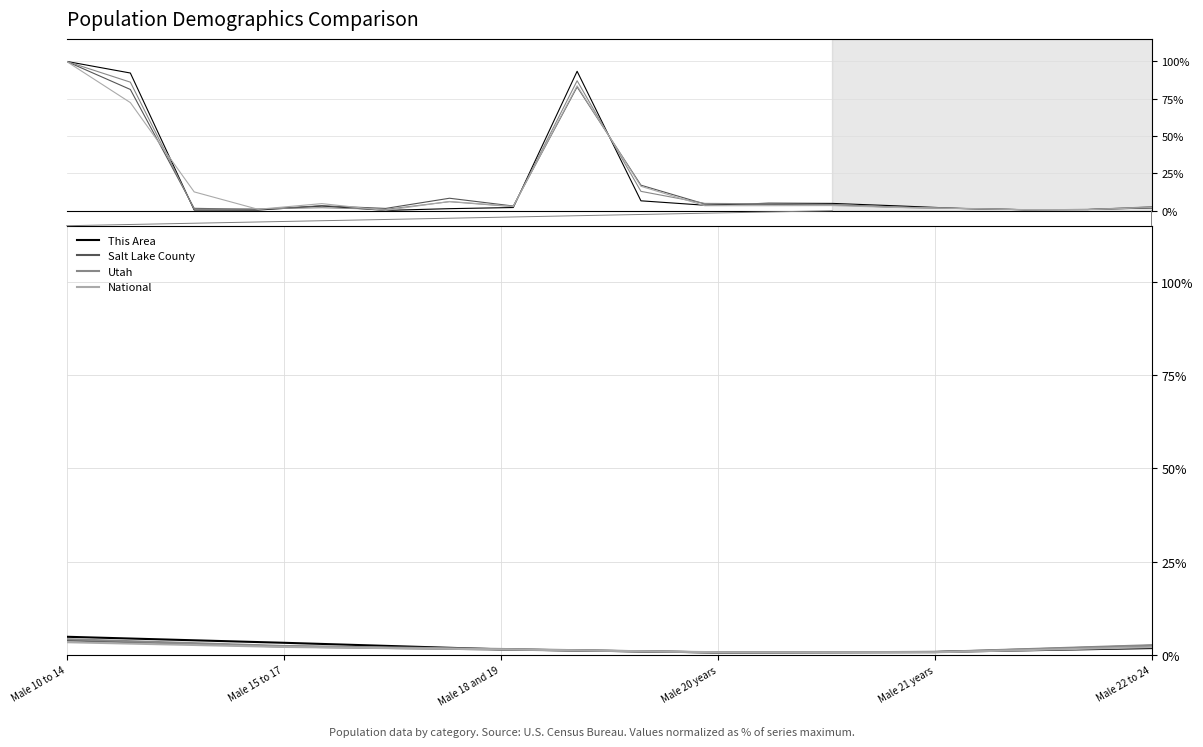

What is the average value of the Utah series?

2.1